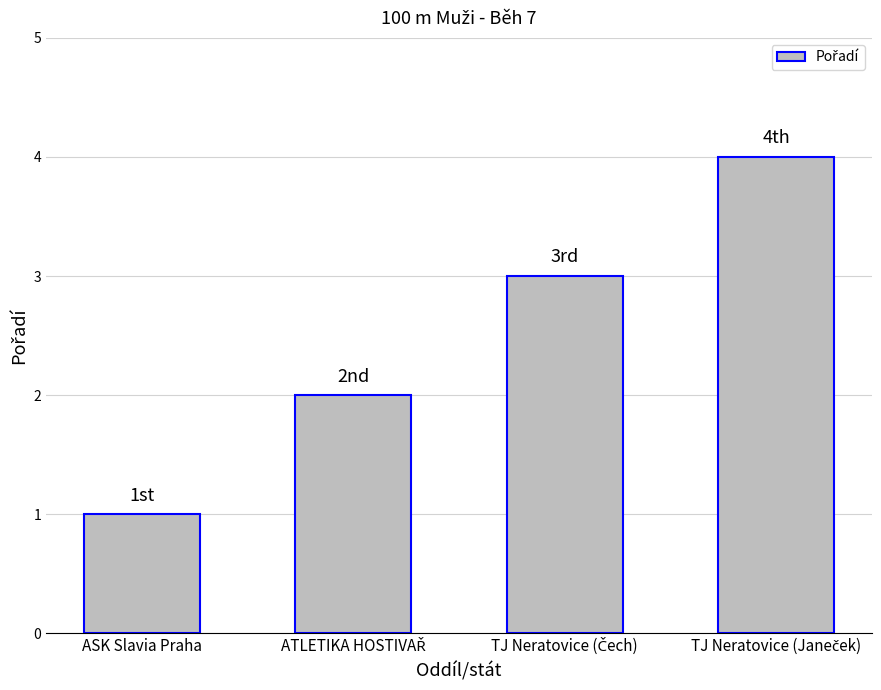

How many data points does each series have?

4